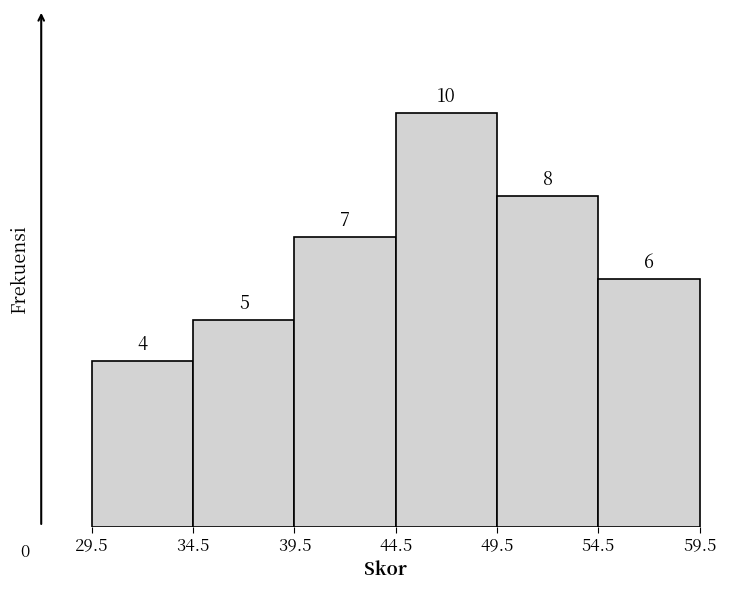

Which range on the x-axis has the tallest bar?

44.5 to 49.5